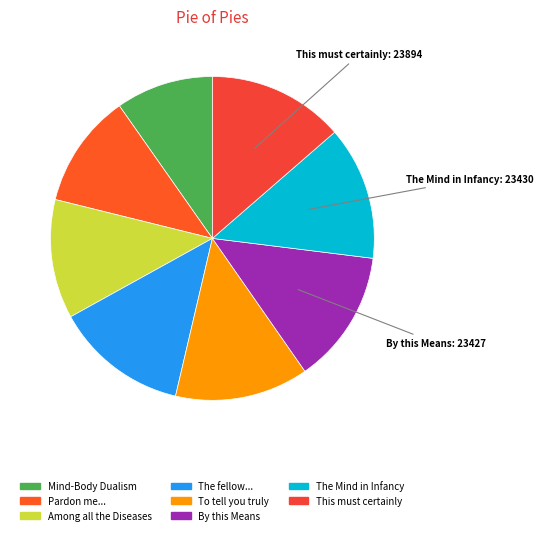

Rank the categories by value from lowest to highest.

Mind-Body Dualism, Pardon me, oh Pharamond, Among all the Diseases, The fellow with broken limbs, To tell you truly, By this Means, The Mind in Infancy, This must certainly